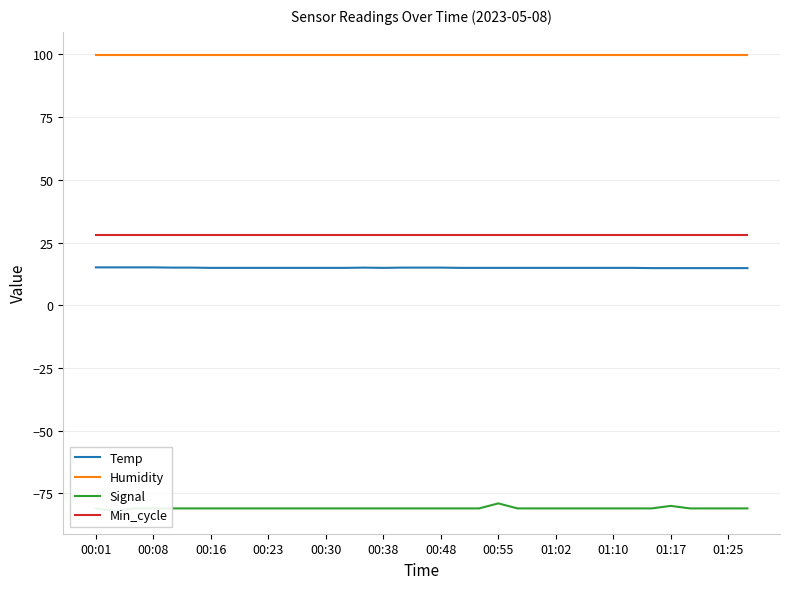

Rank the series at 34 from highest to lowest value.

Humidity, Min_cycle, Temp, Signal